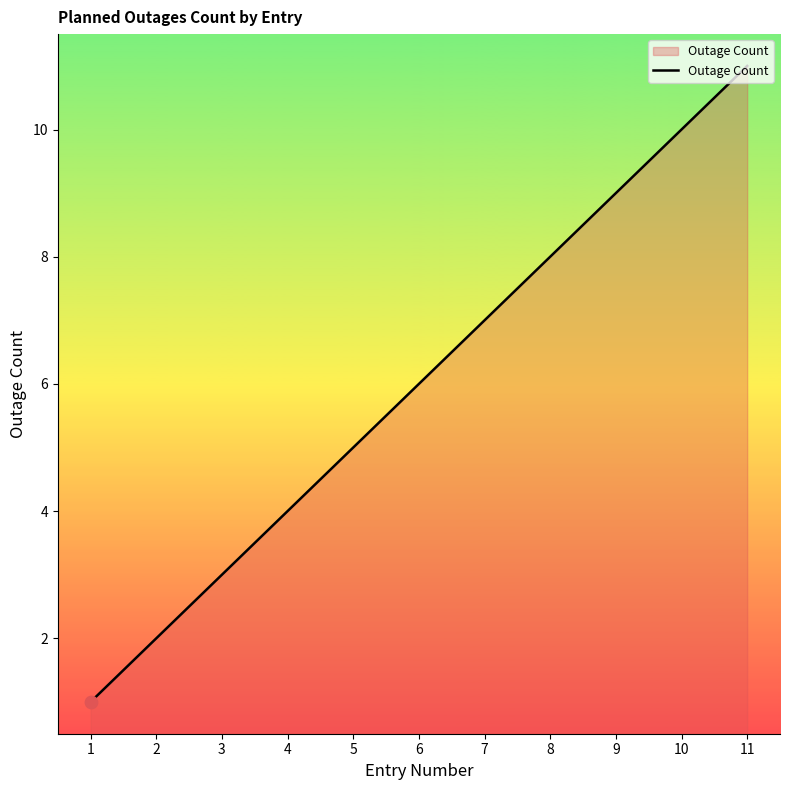

What is the change in value from 2 to 9?

+7